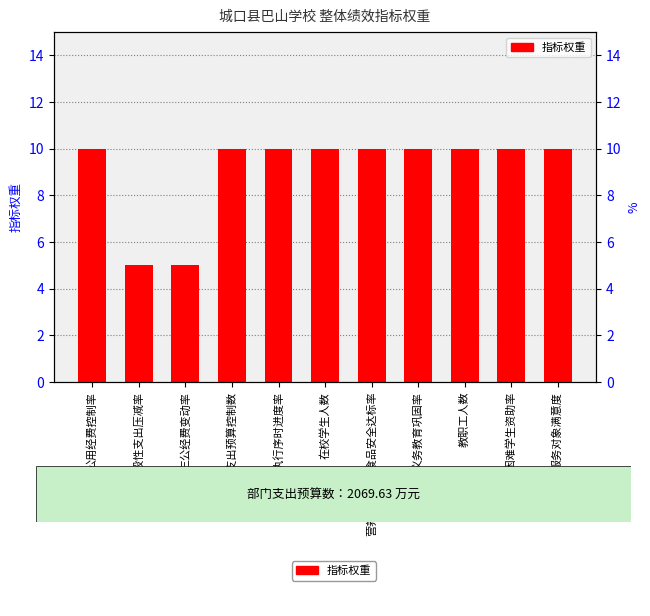

What is the difference between the maximum and minimum values?

5